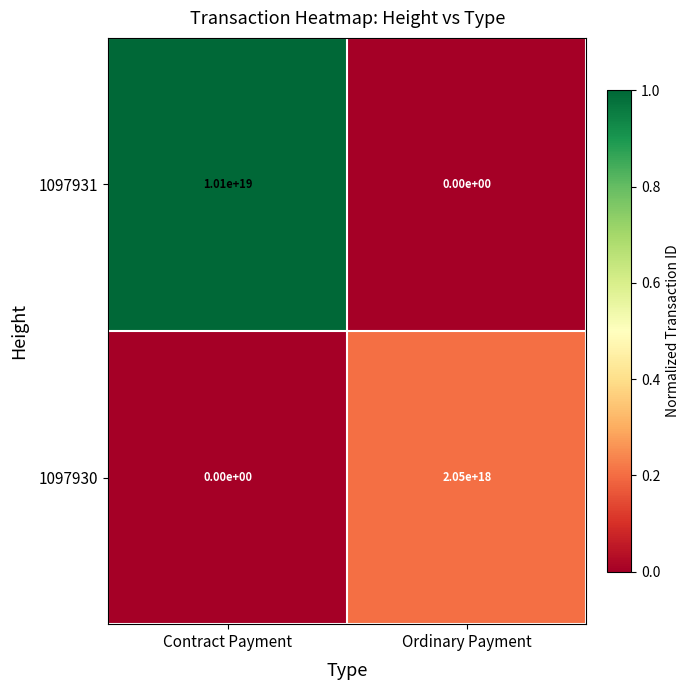

The value of 1097931 at Contract Payment is 10100000000000000000. True or false?

True